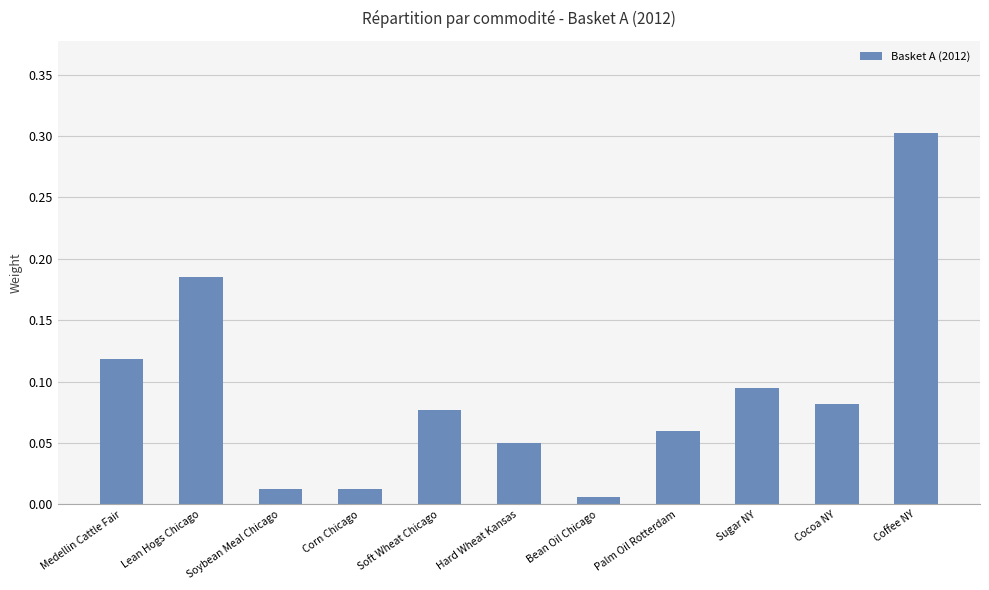

The value at Palm Oil Rotterdam is 0.0. True or false?

False